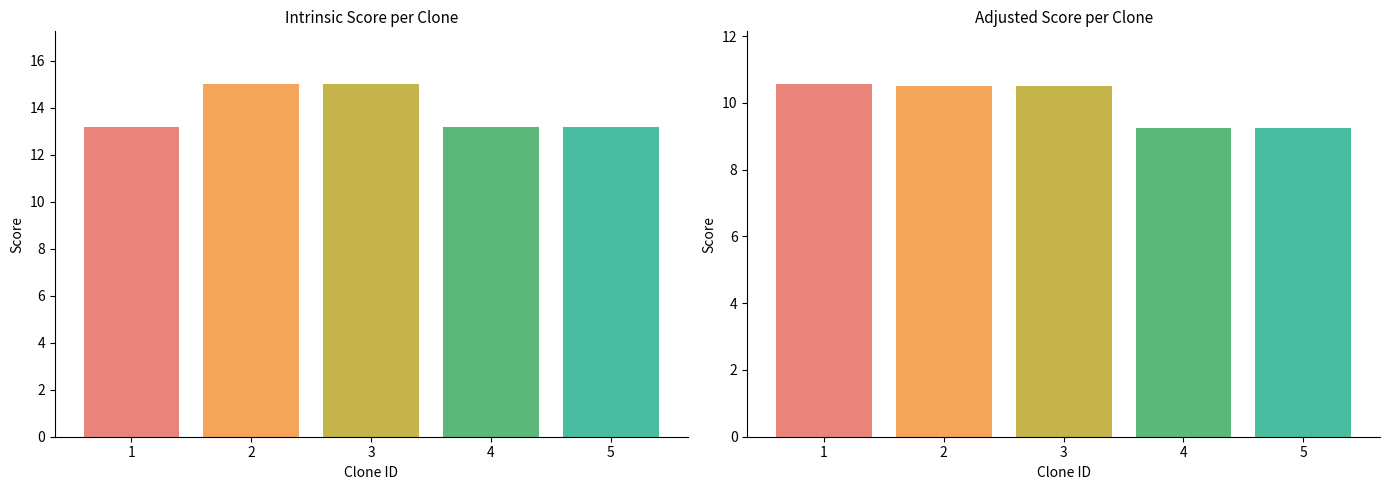

At TRCN0000257637, list the series in order from largest to smallest.

Intrinsic Score, Adjusted Score